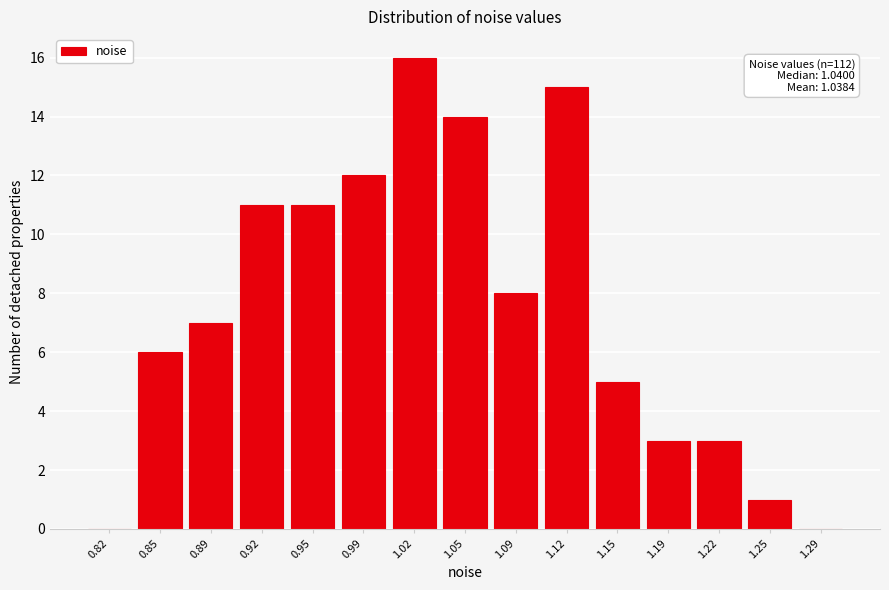

Reading left to right, what are all the values shown in this chart?

0.82=0	0.85=6	0.89=7	0.92=11	0.95=11	0.99=12	1.02=16	1.05=14	1.09=8	1.12=15	1.15=5	1.19=3	1.22=3	1.25=1	1.29=0